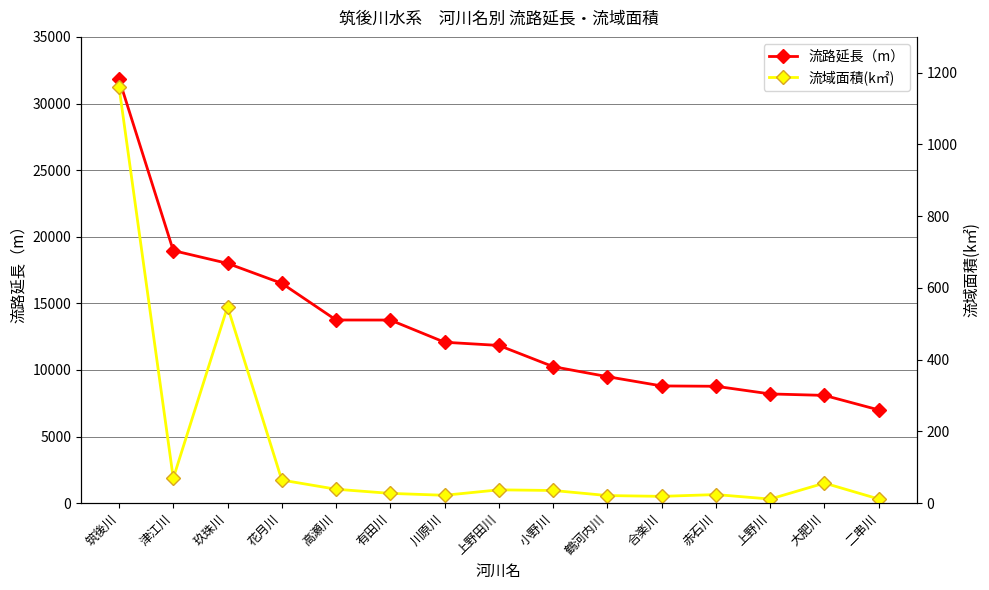

In 流域面積(k㎡), how many points are lower than both neighbors (excluding endpoints)?

4